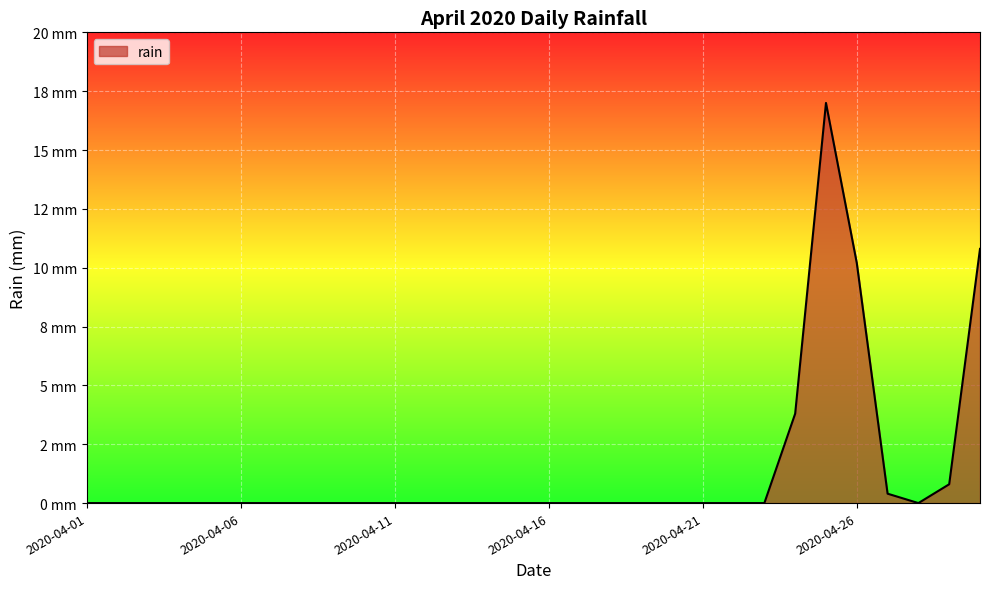

At which category does the chart reach its peak across all series?

2020-04-25